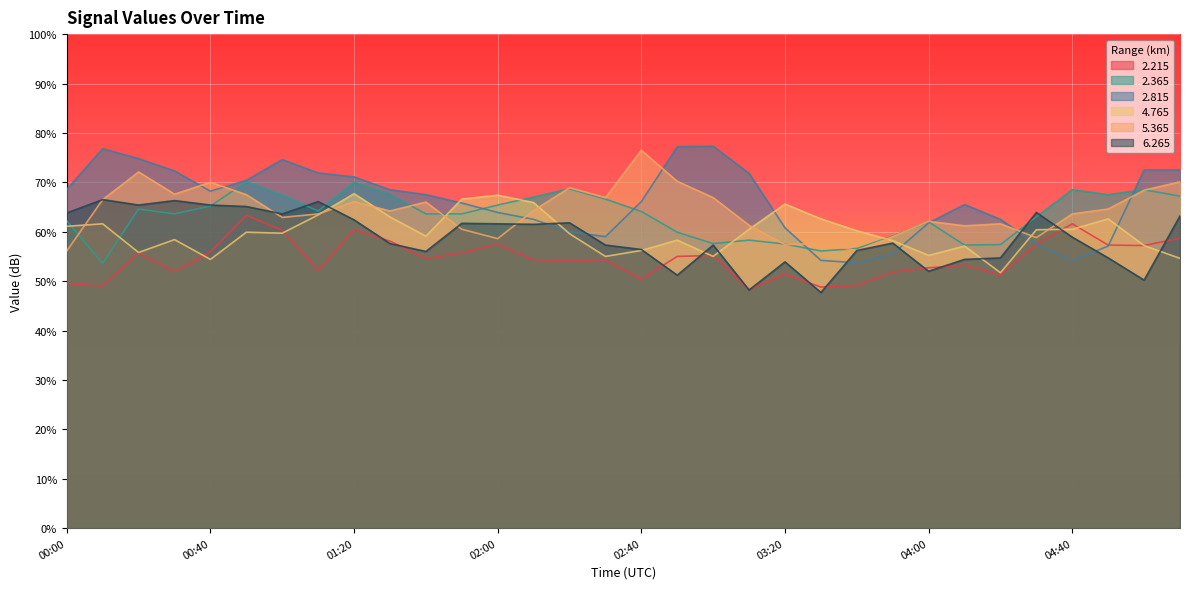

Rank the series at 05:00 from highest to lowest value.

  2.815,   2.365,   5.365,   2.215,   4.765,   6.265